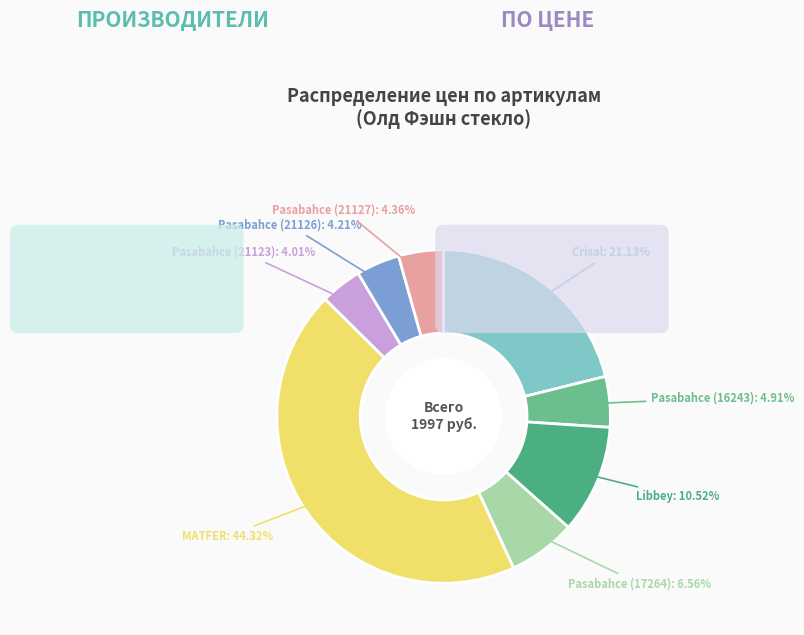

Which category has the biggest portion of the pie?

MATFER: 44.32%